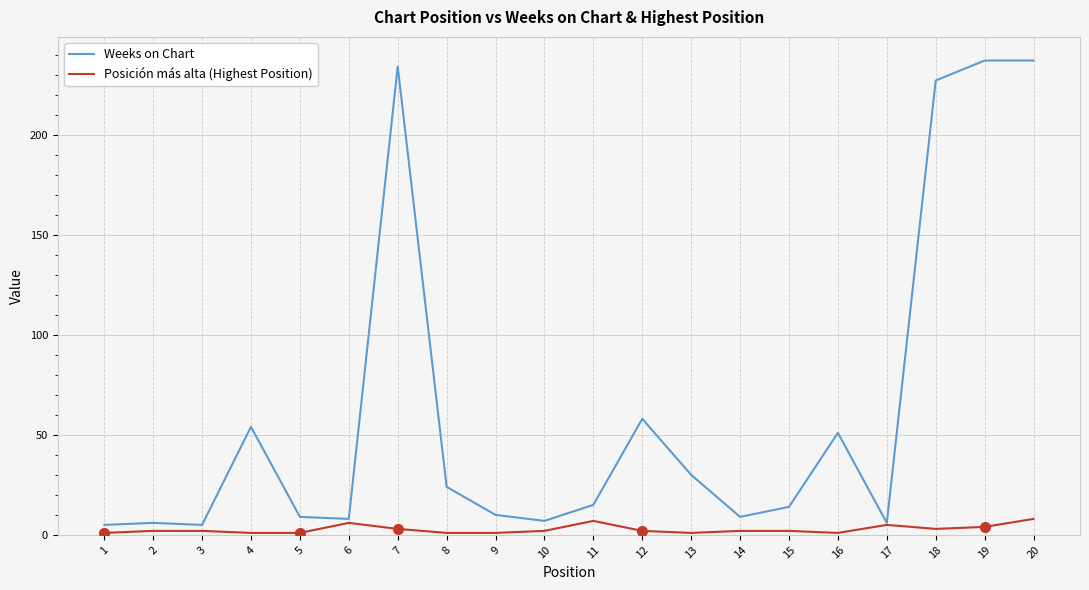

How many distinct data groups are displayed?

2